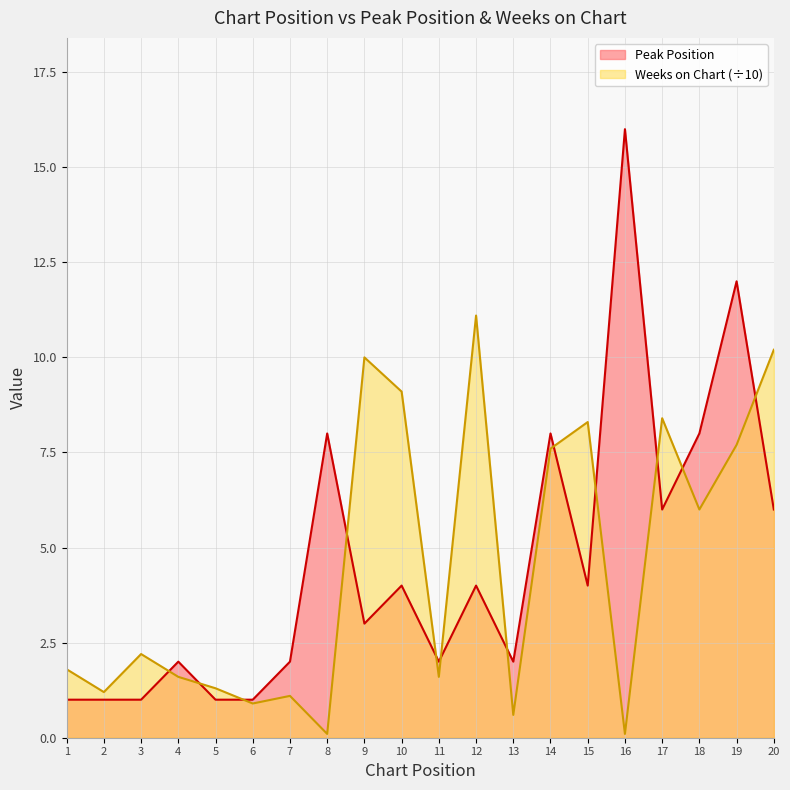

Between 16 and 17, which series saw the biggest shift?

Peak Position